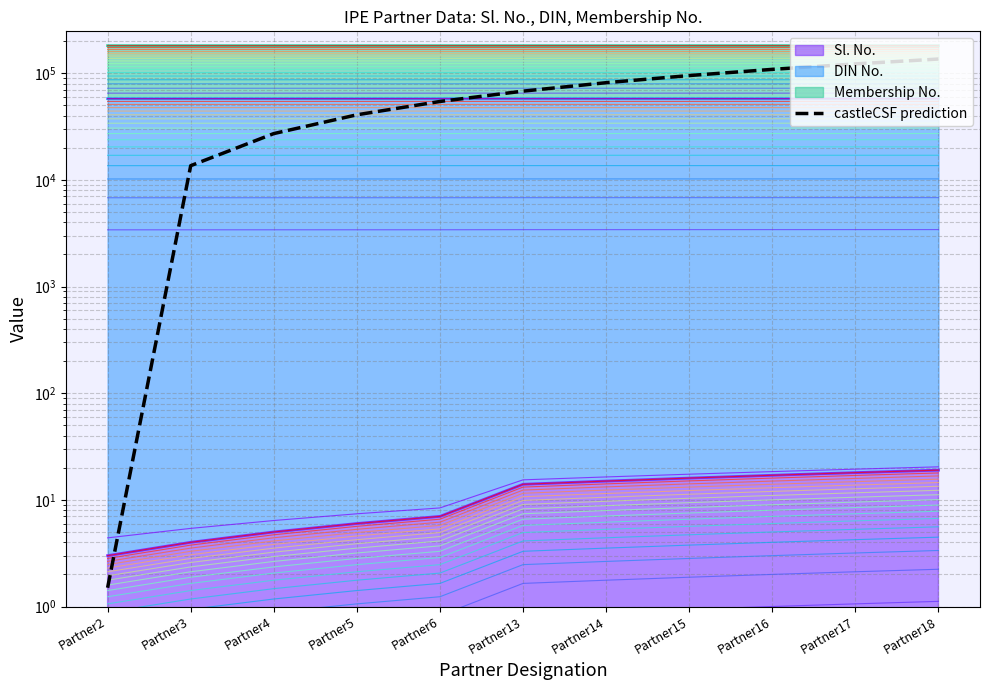

List the labels in order of value, smallest first.

Partner2, Partner3, Partner4, Partner5, Partner6, Partner13, Partner14, Partner15, Partner16, Partner17, Partner18